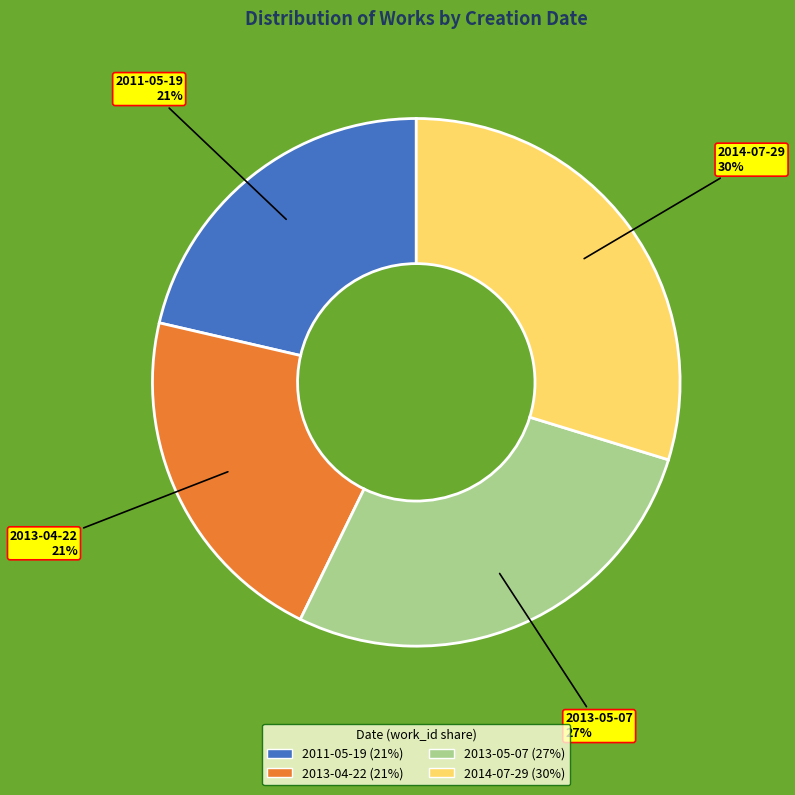

To the nearest percent, what is the average slice percentage?

25%